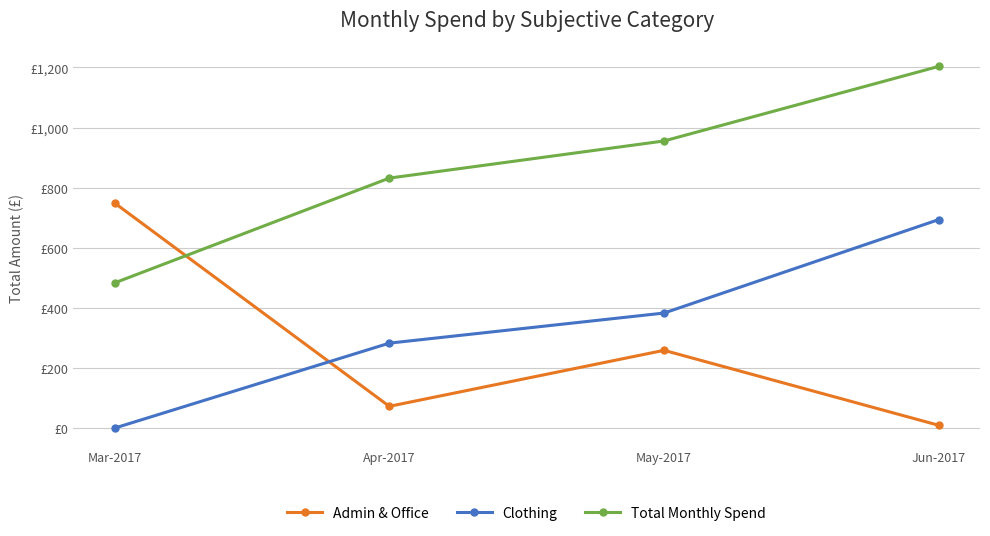

What is the label of the 3rd point from the right?

Apr-2017